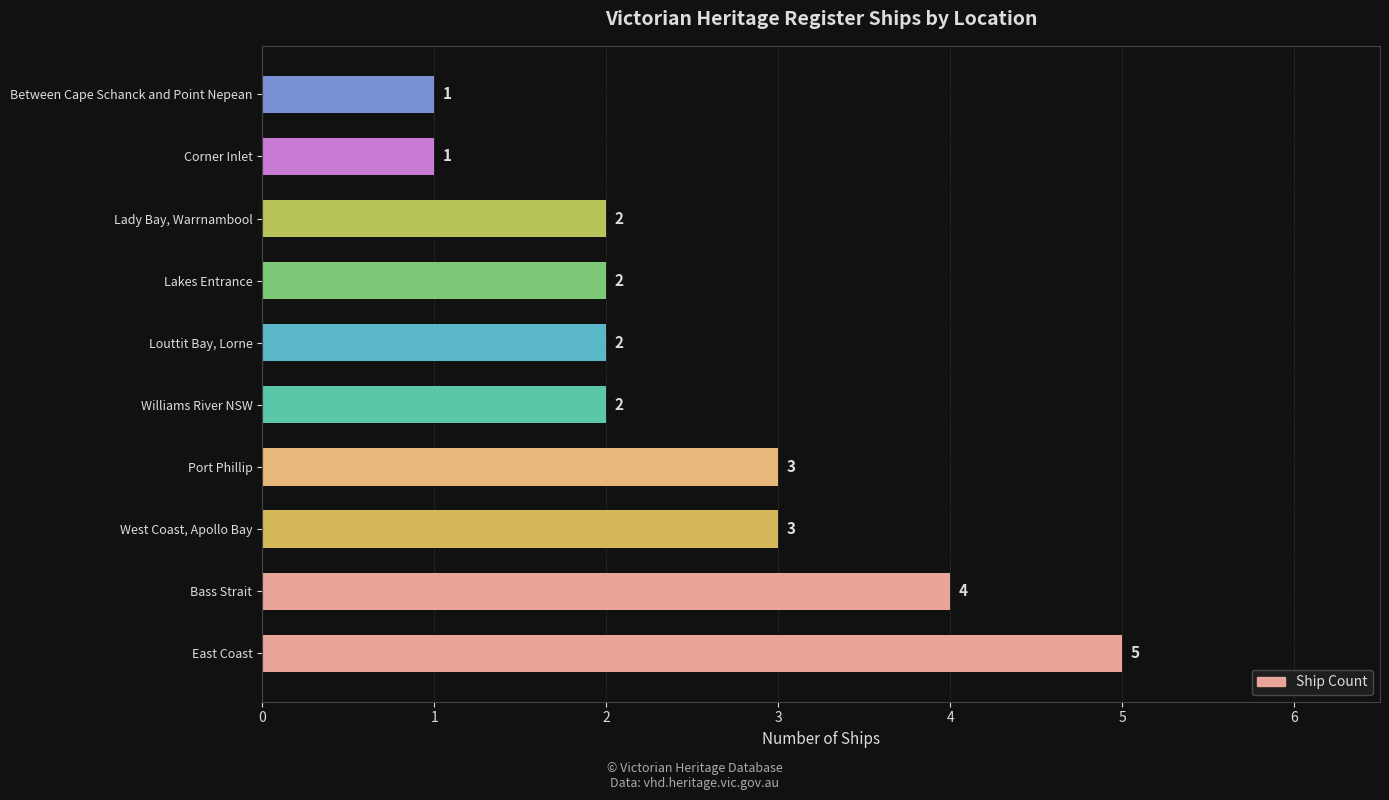

The value at Between Cape Schanck and Point Nepean is 0. True or false?

False